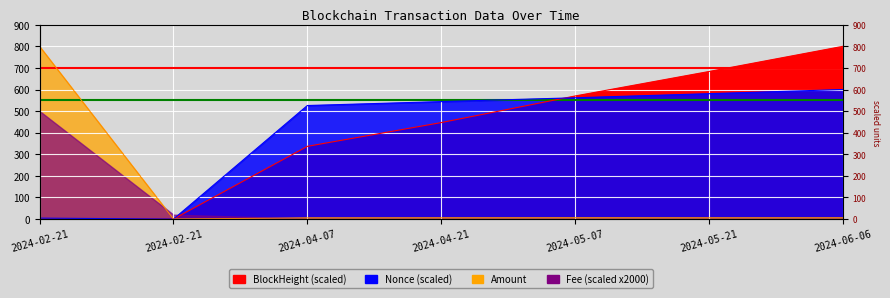

True or false: Amount and BlockHeight_scaled intersect in this chart.

True